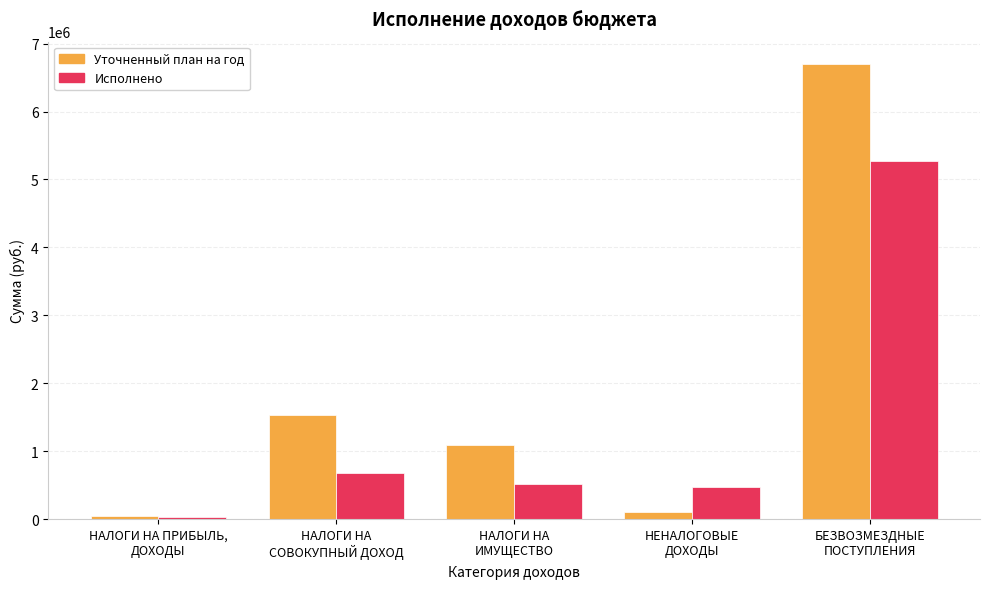

At which label does Исполнено reach its minimum?

НАЛОГИ НА ПРИБЫЛЬ,
ДОХОДЫ